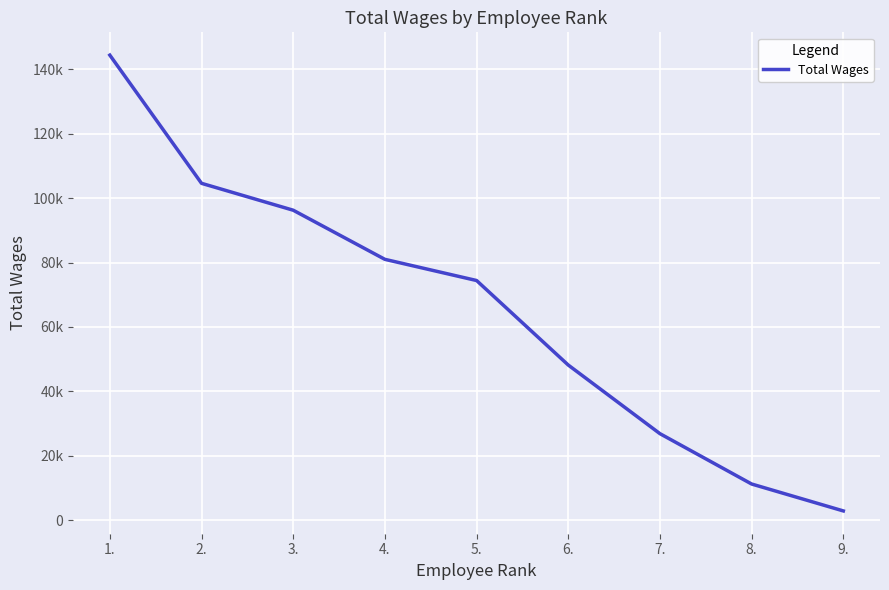

Is this an area chart (filled region under the line)?

No